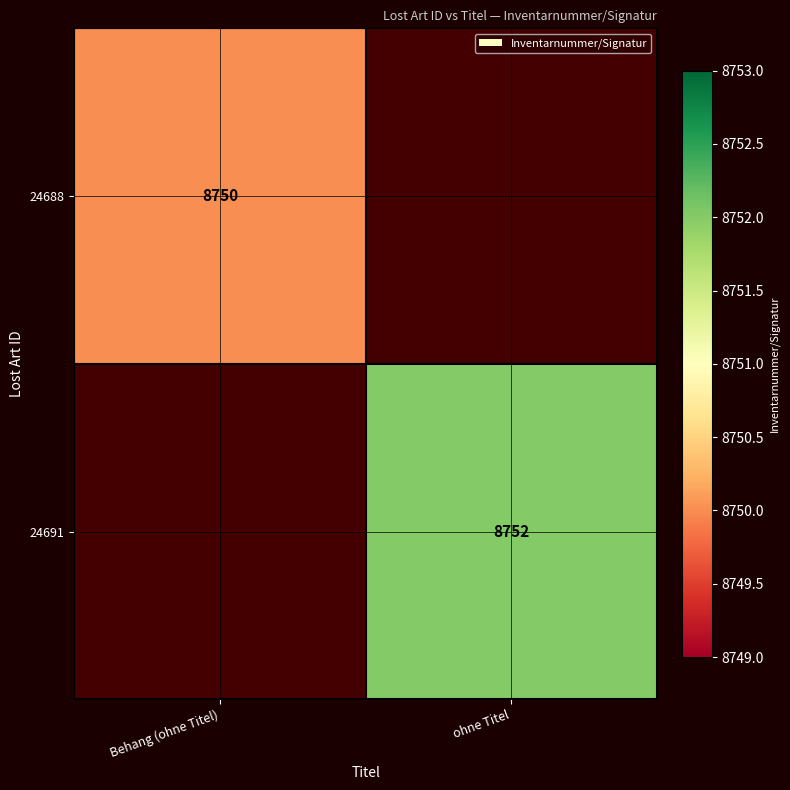

The value of 24691 at ohne Titel is 5891. True or false?

False